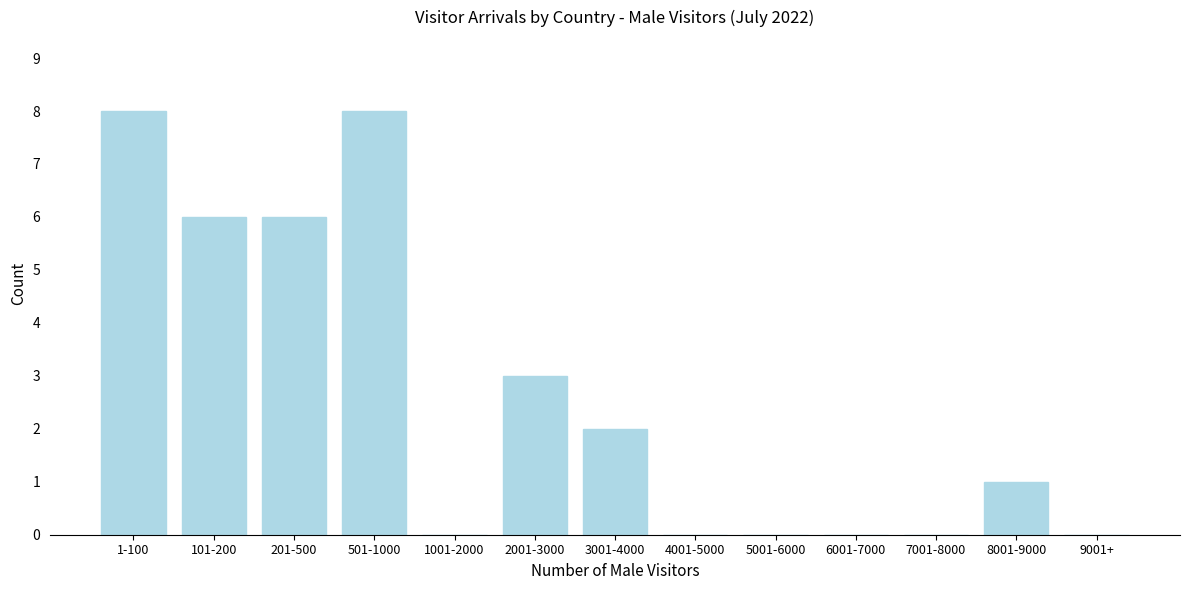

Reading left to right, list all the values displayed in this chart.

1-100=8	101-200=6	201-500=6	501-1000=8	1001-2000=0	2001-3000=3	3001-4000=2	4001-5000=0	5001-6000=0	6001-7000=0	7001-8000=0	8001-9000=1	9001+=0